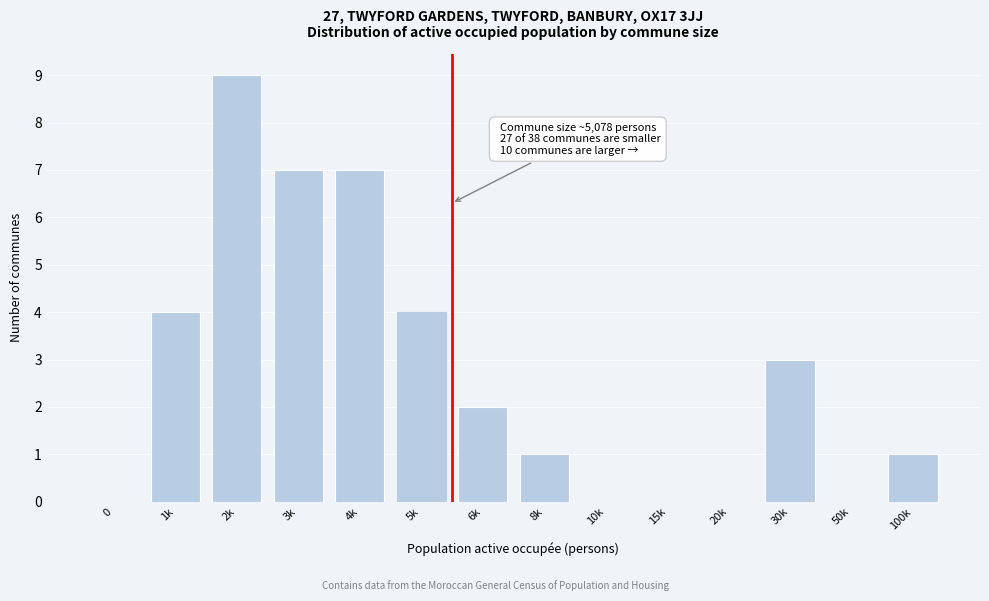

Reading left to right, transcribe all the data shown in this chart.

0=0	1k=4	2k=9	3k=7	4k=7	5k=4	6k=2	8k=1	10k=0	15k=0	20k=0	30k=3	50k=0	100k=1